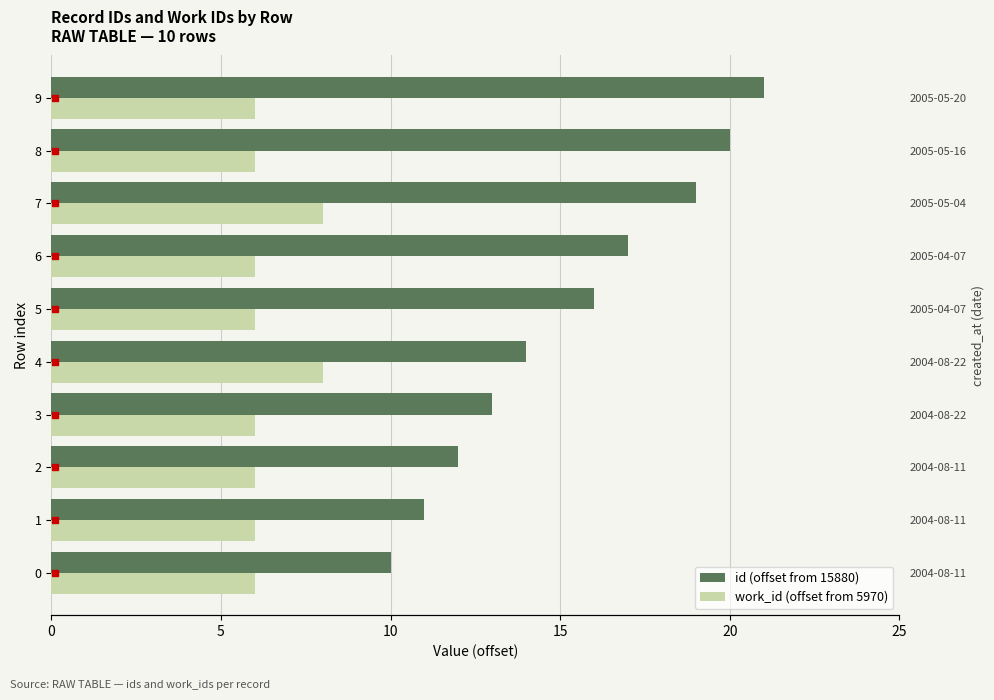

True or false: id (offset from 15880) has a value of 7 at 2.

False